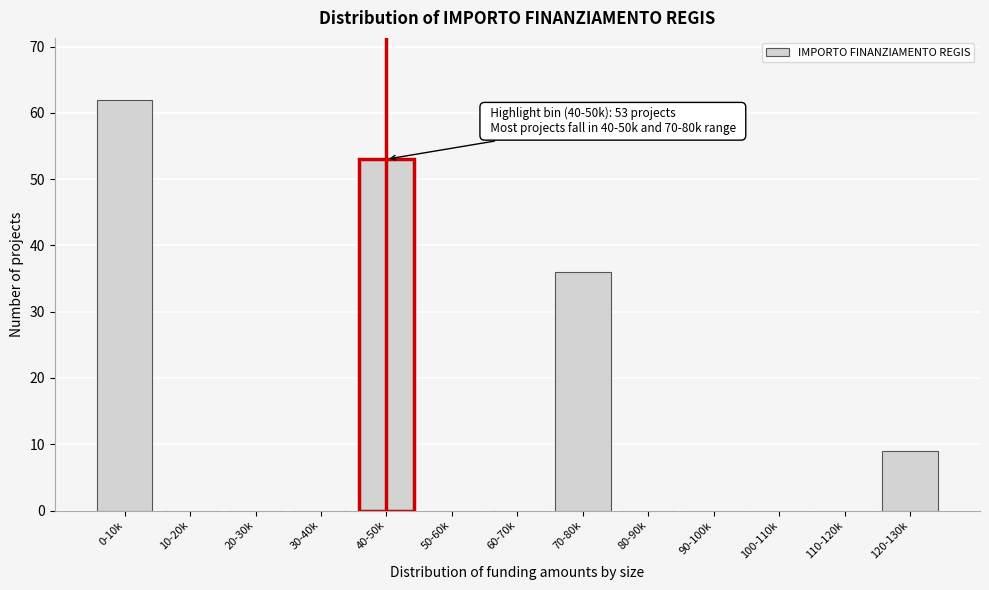

Reading left to right, extract all data points from this chart.

0-10k=62	10-20k=0	20-30k=0	30-40k=0	40-50k=53	50-60k=0	60-70k=0	70-80k=36	80-90k=0	90-100k=0	100-110k=0	110-120k=0	120-130k=9